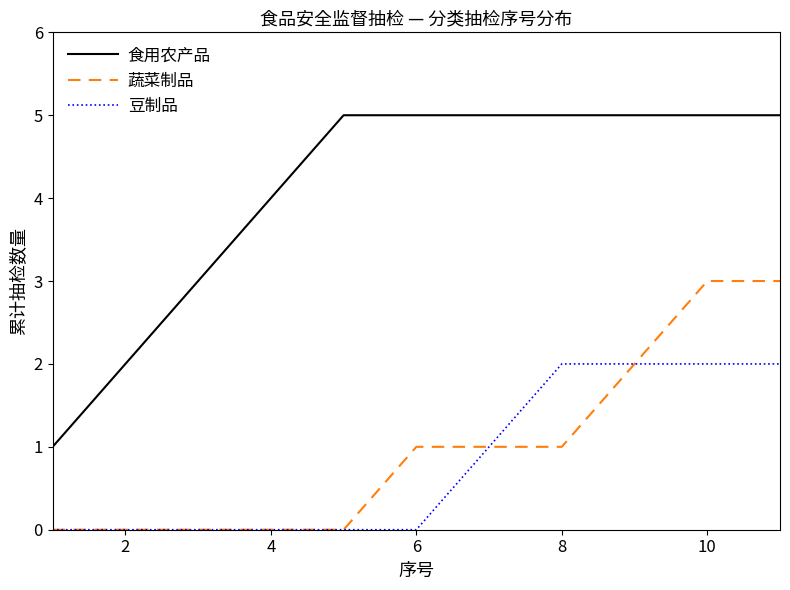

Rank the series by their maximum value, from highest to lowest.

食用农产品, 蔬菜制品, 豆制品